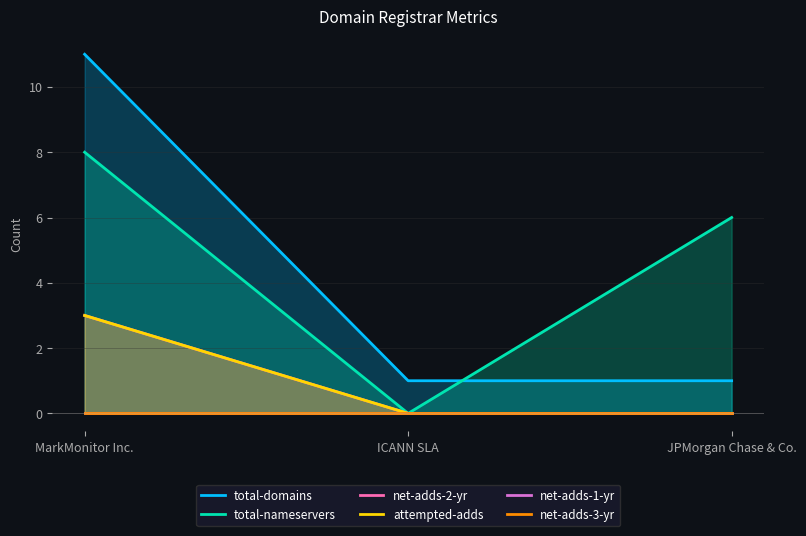

What is the label of the 1st point from the left?

MarkMonitor Inc.